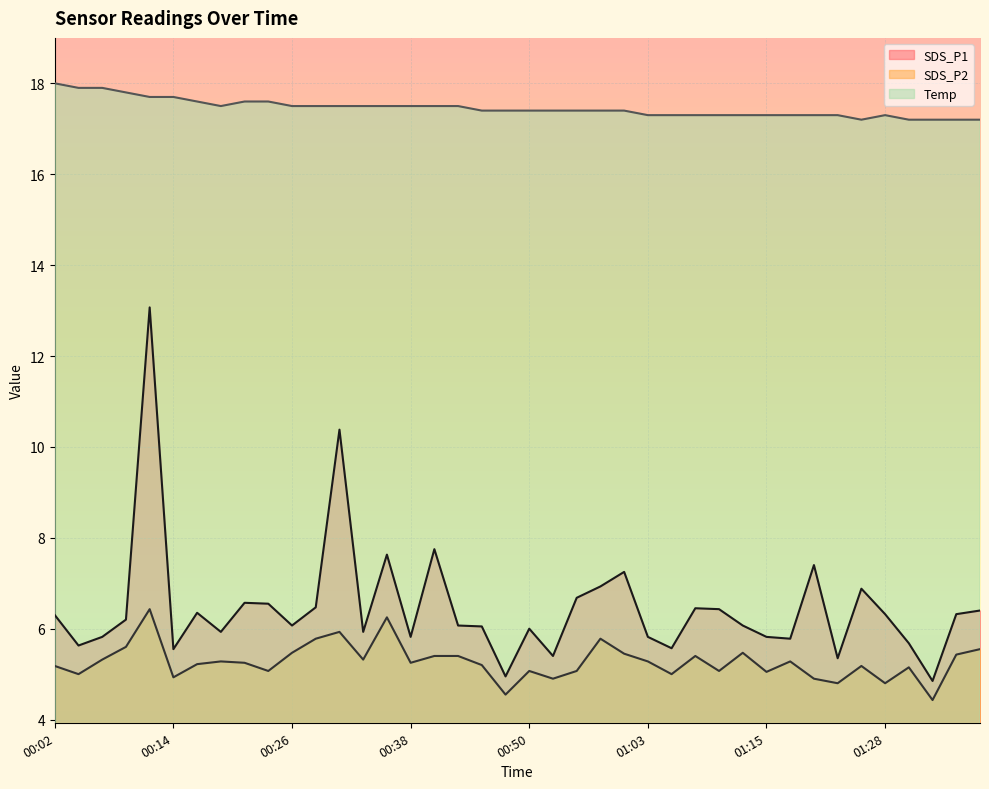

Rank the series at 01:17 from highest to lowest value.

Temp, SDS_P1, SDS_P2